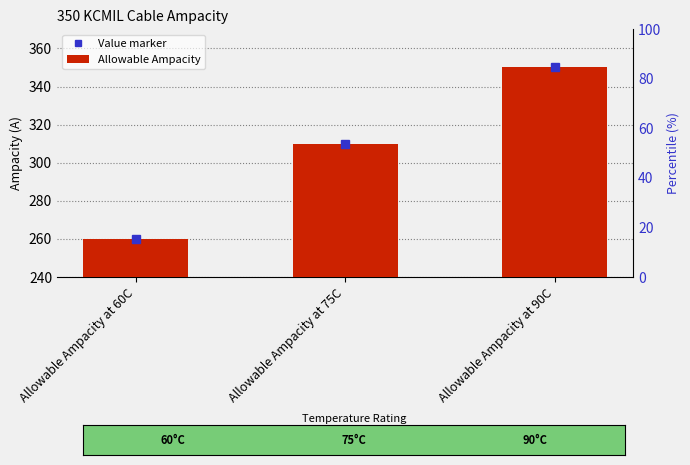

What position from the left is Allowable Ampacity at 90C?

3